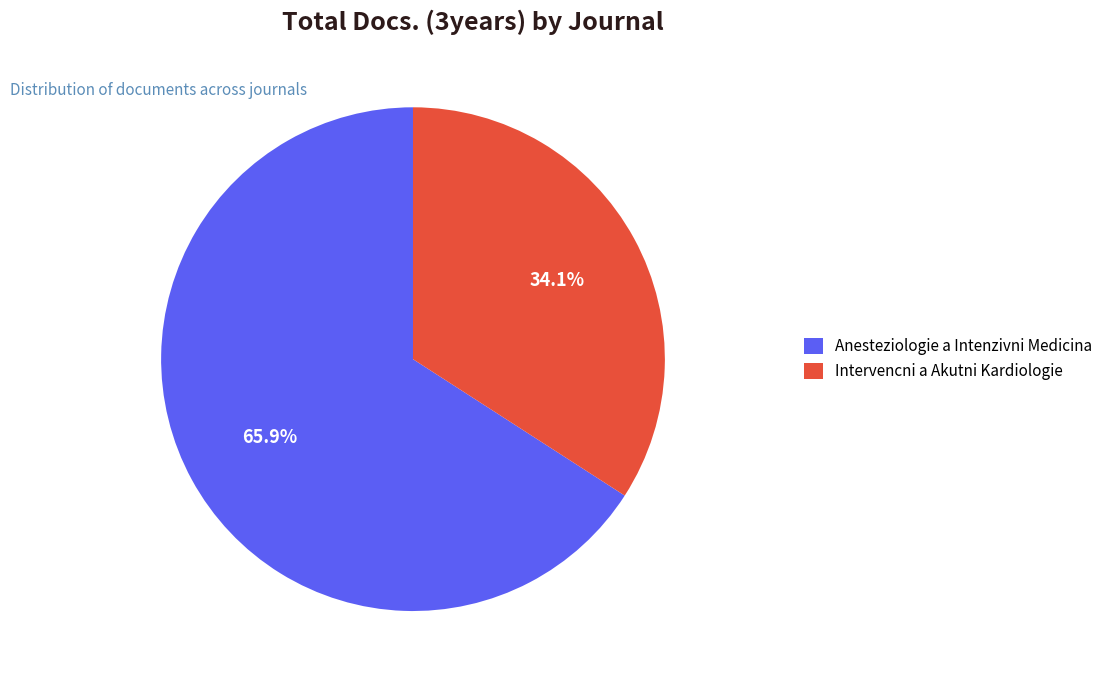

Is it true that Anesteziologie a Intenzivni Medicina is 59% of the pie?

False